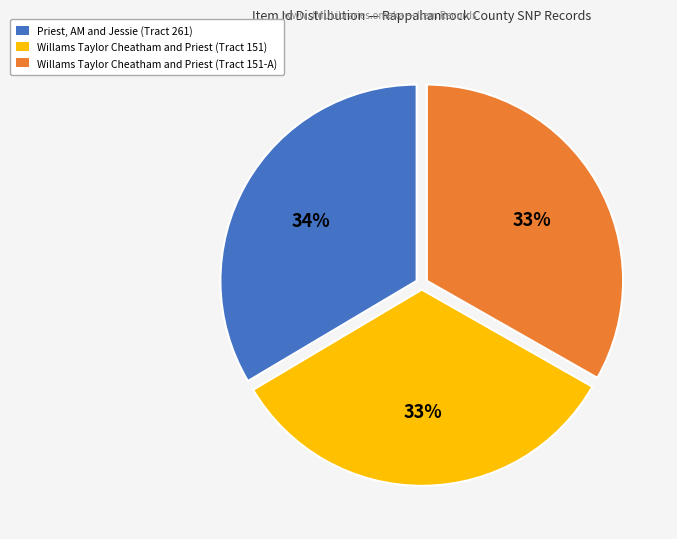

To the nearest percent, what portion does Priest, AM and Jessie (Tract 261) represent?

34%